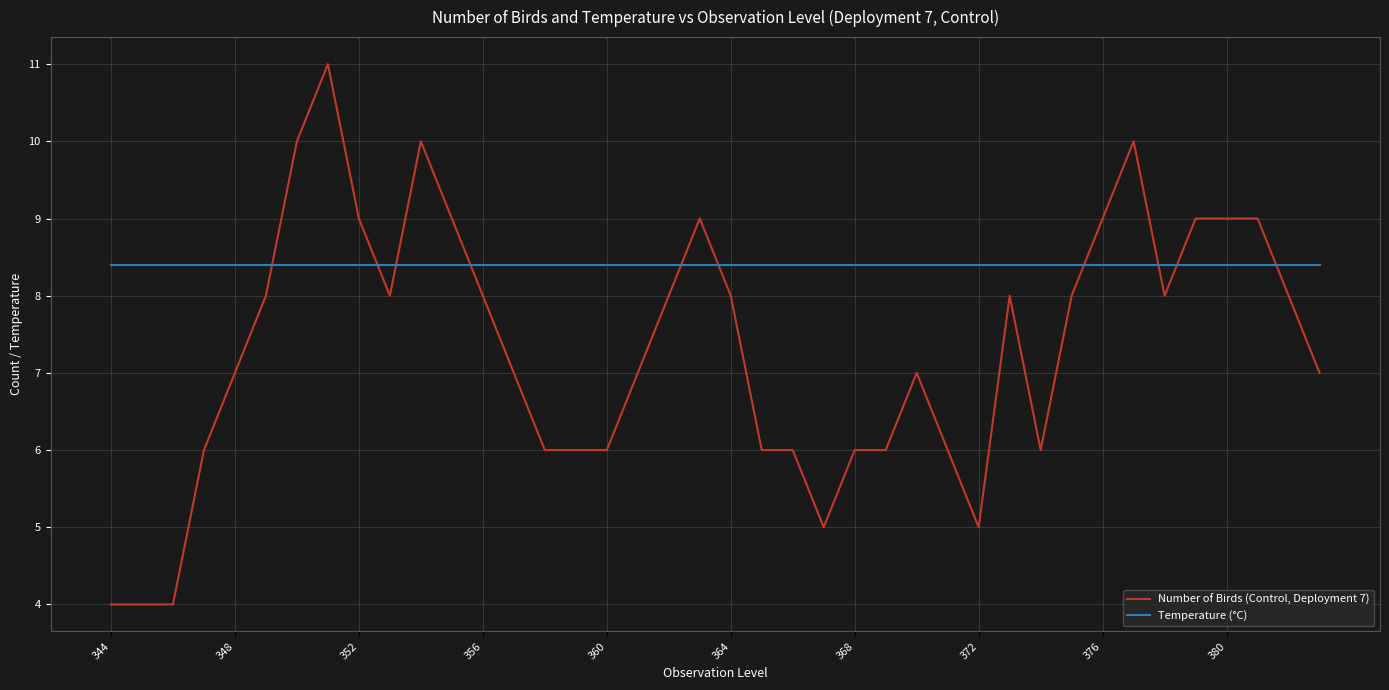

What is the lowest value of the Number of Birds (Control, Deployment 7) series?

4.0